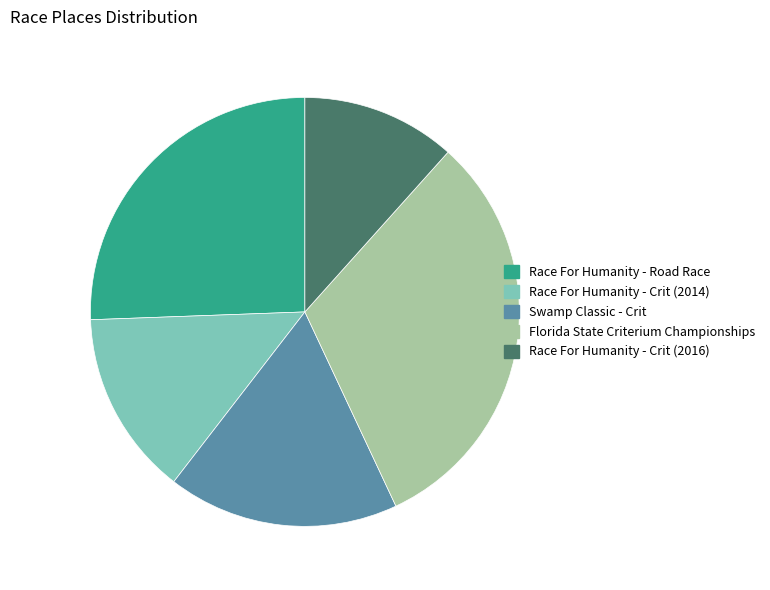

Count the number of slices in the pie.

5